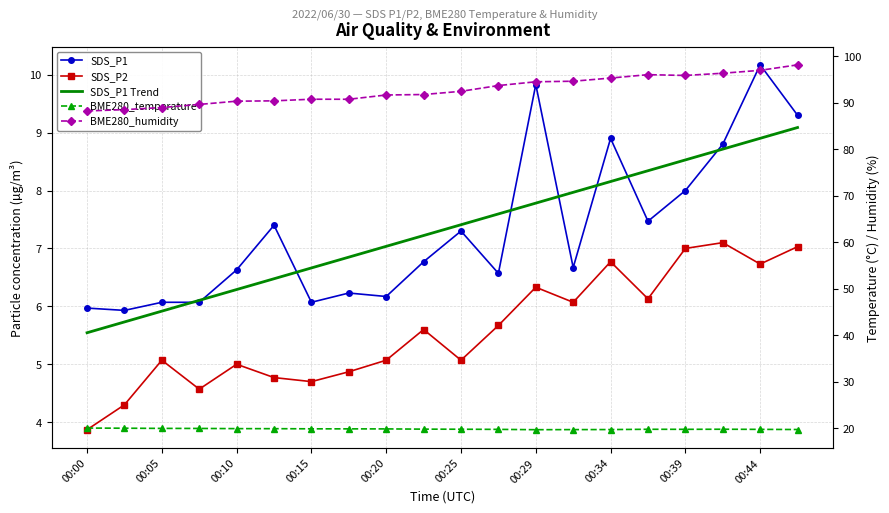

What is the total value across all series at 00:15?

126.4